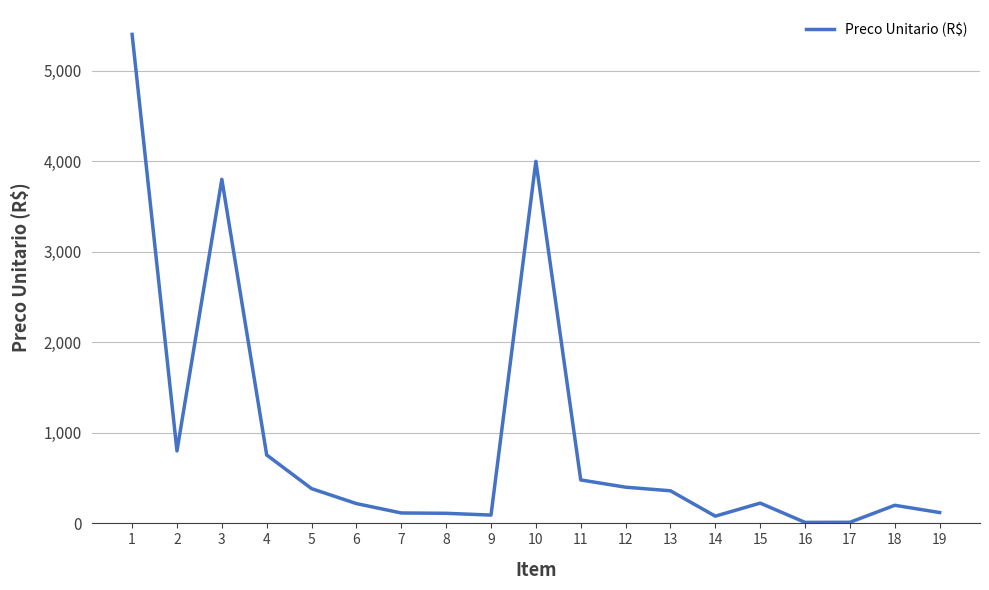

Count the number of data series in this chart.

1